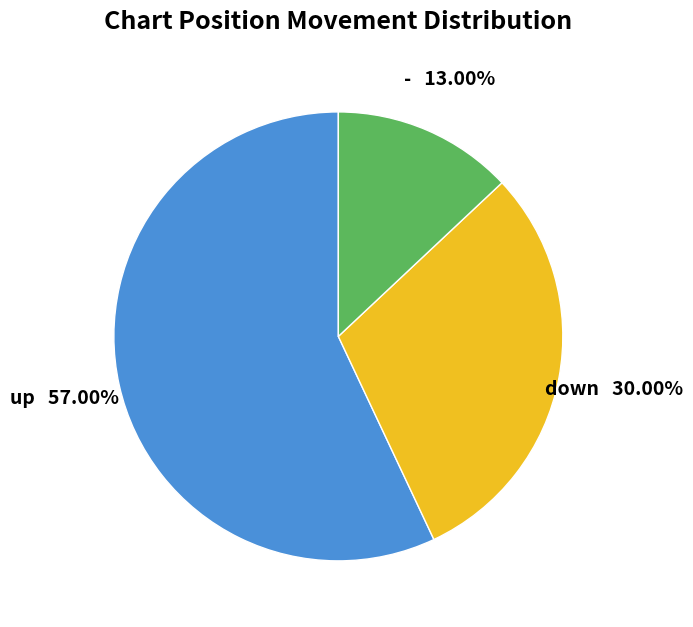

To the nearest percent, what percentage of the pie is up?

57%